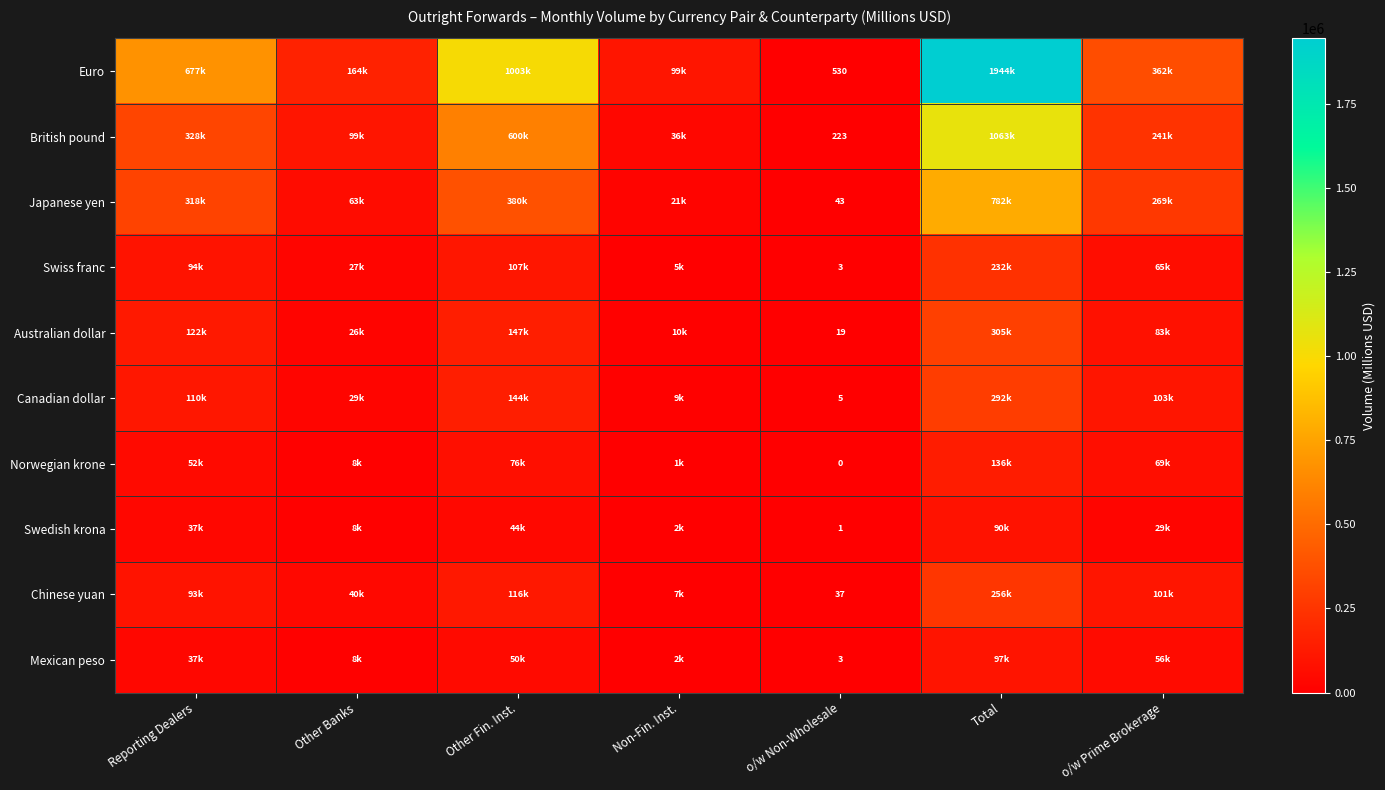

The Canadian dollar series shows 395375.8 at Total. True or false?

False